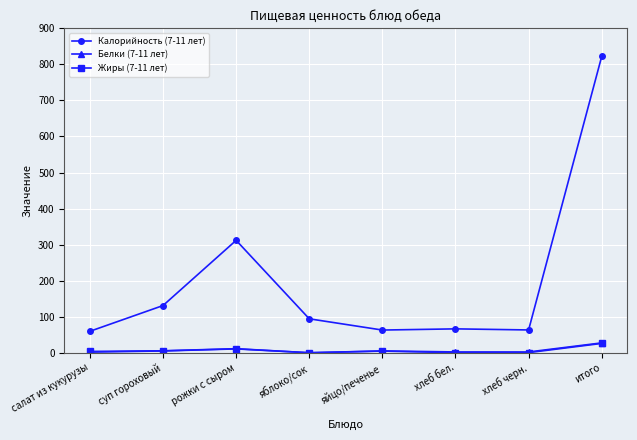

Where does the Жиры (7-11 лет) series first go above 4?

суп гороховый